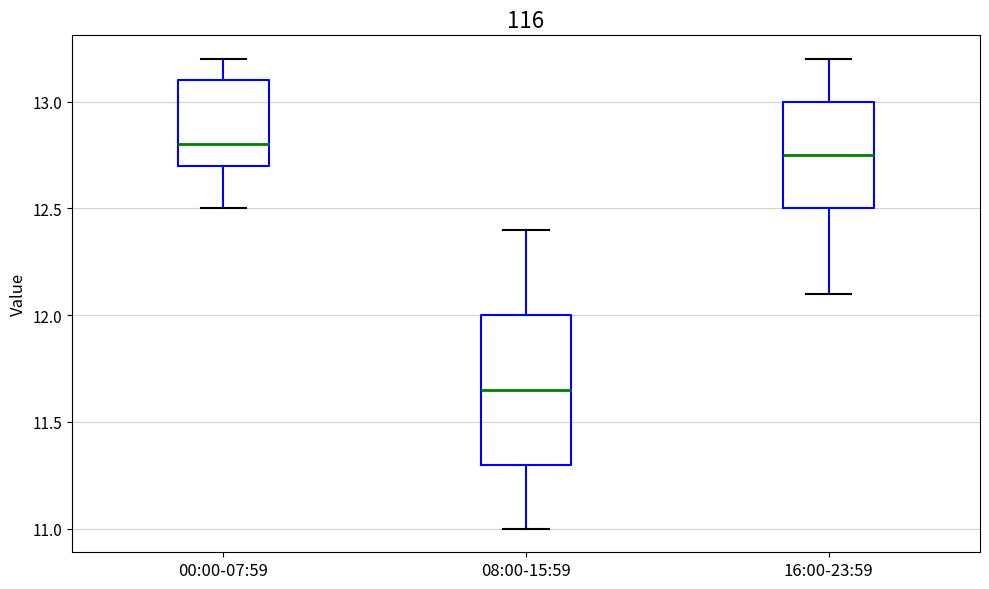

Which box's median line is the lowest?

08:00-15:59